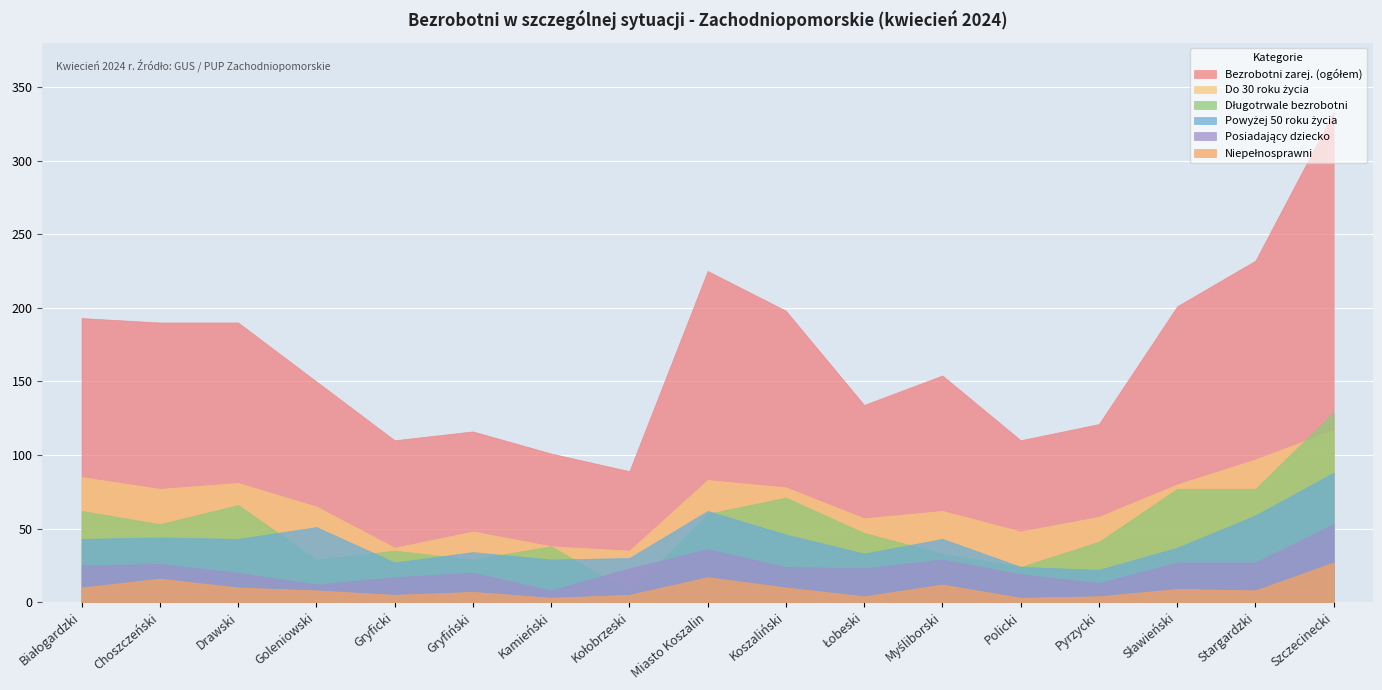

Rank the categories by Posiadający dziecko value from lowest to highest.

Kamieński, Goleniowski, Pyrzycki, Gryficki, Policki, Drawski, Gryfiński, Kołobrzeski, Łobeski, Koszaliński, Białogardzki, Choszczeński, Sławieński, Stargardzki, Myśliborski, Miasto Koszalin, Szczecinecki